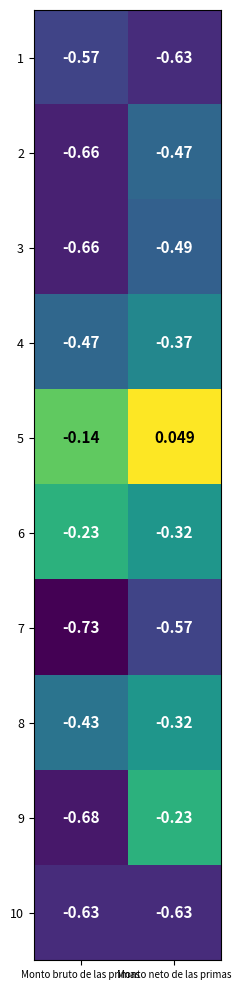

Which series has the widest spread of values?

9